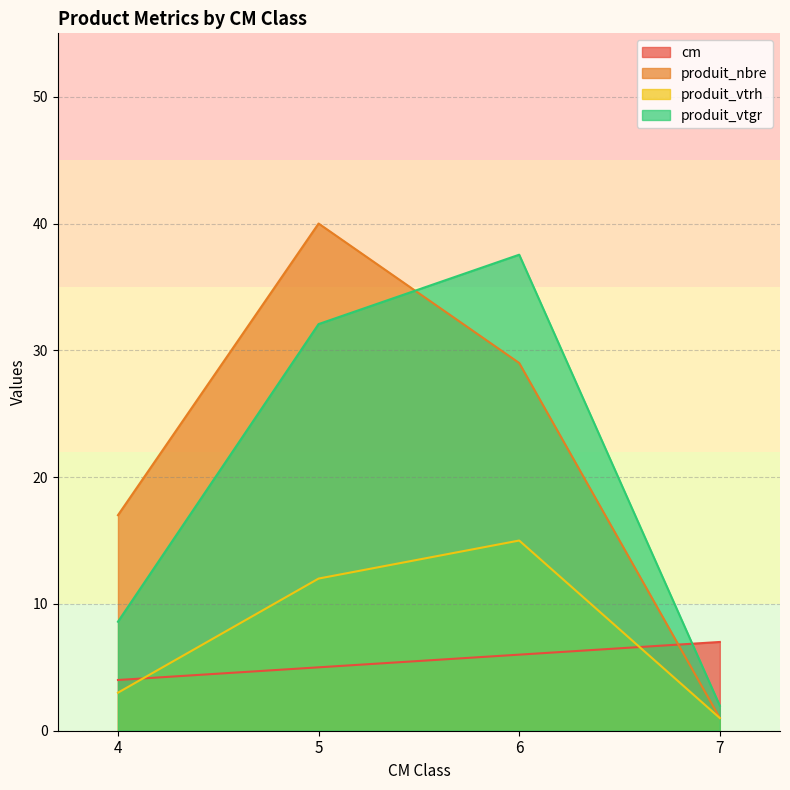

What is the difference between the second highest and second lowest values in the cm series?

1.0